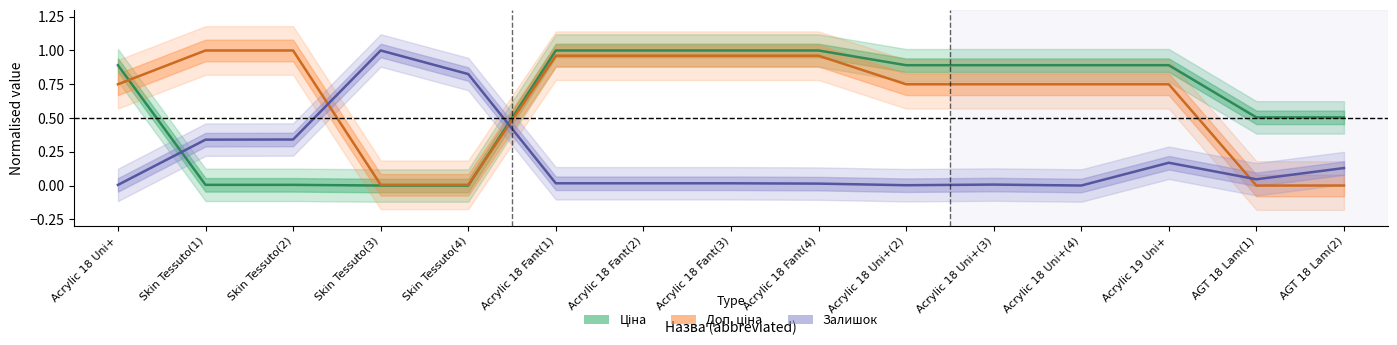

What is the difference between the Ціна values at Acrylic 19 Uni+ and Acrylic 18 Fant(4)?

0.1